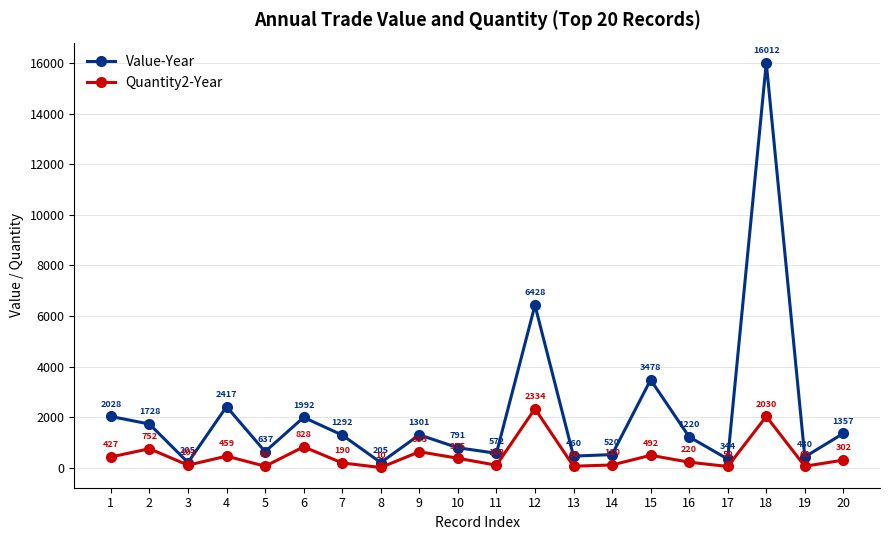

Rank the series by their average value, from highest to lowest.

Value-Year, Quantity2-Year